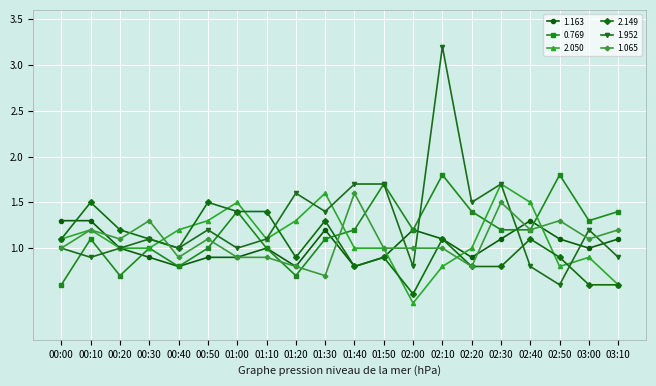

True or false: 1.163 has more than 2 interior local peaks.

True